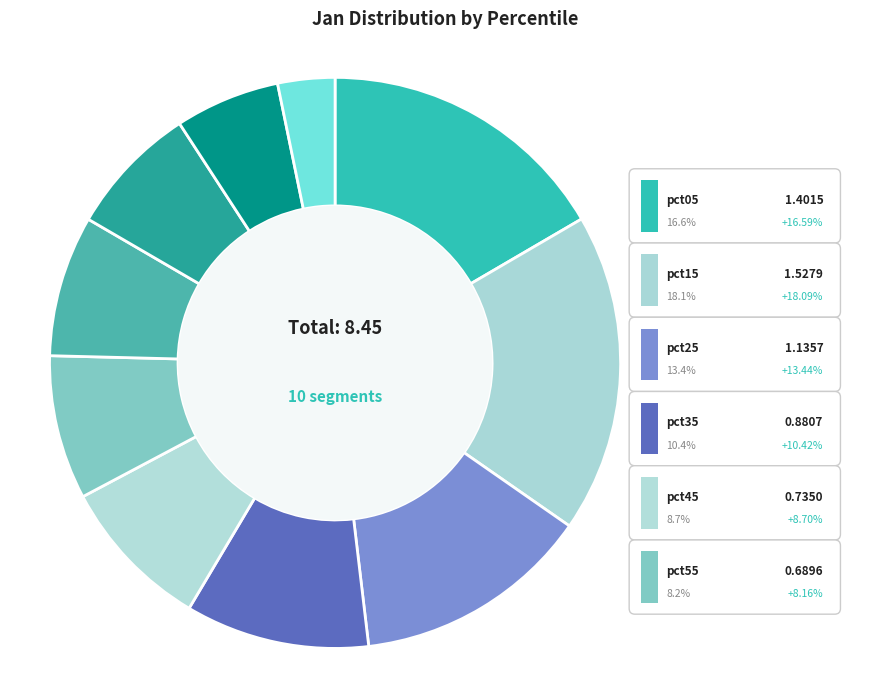

Which has a higher value, pct45 or pct65?

pct45